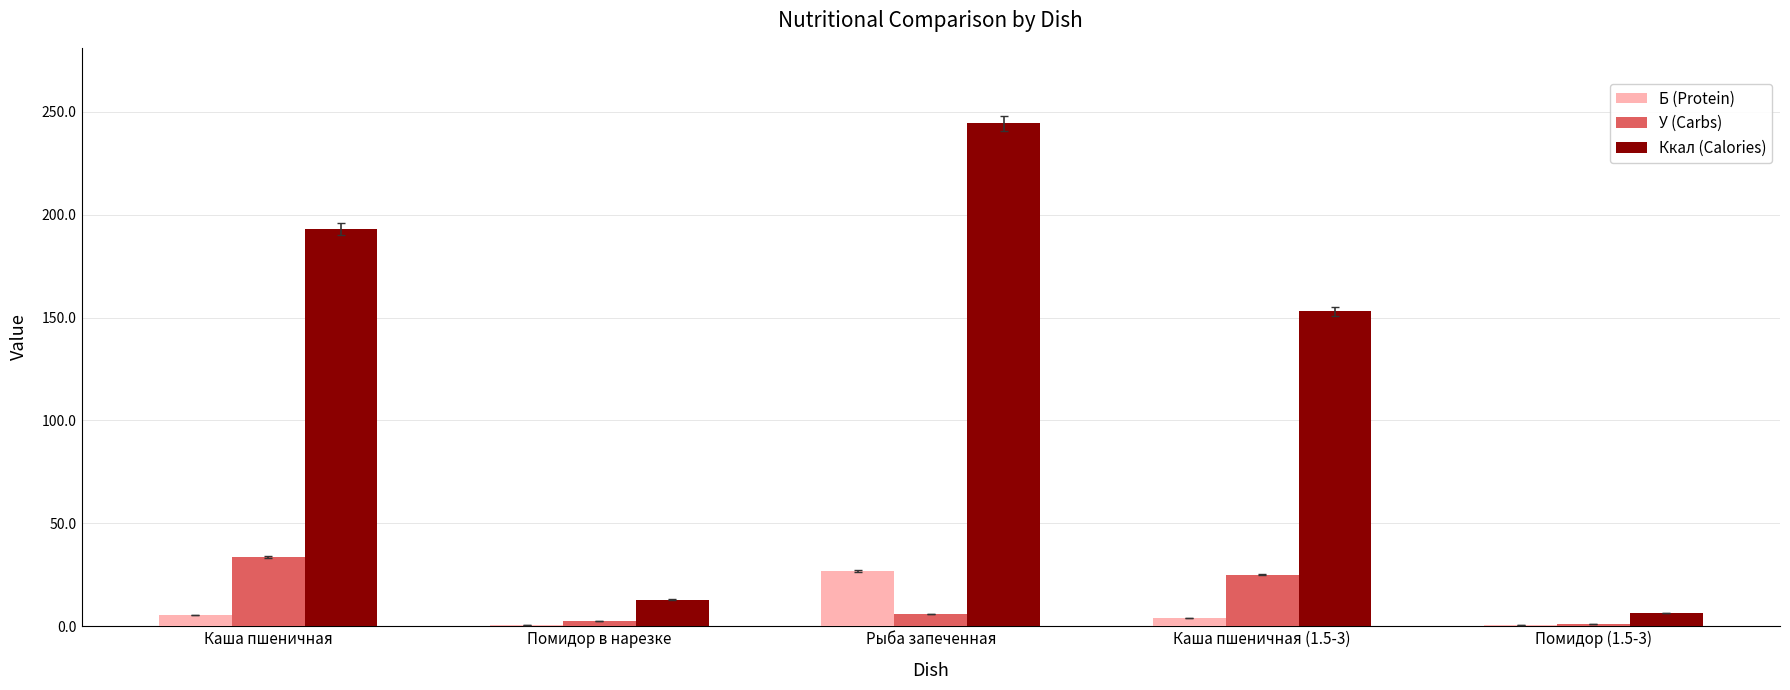

What is the average value of the Б (Protein) series?

7.5